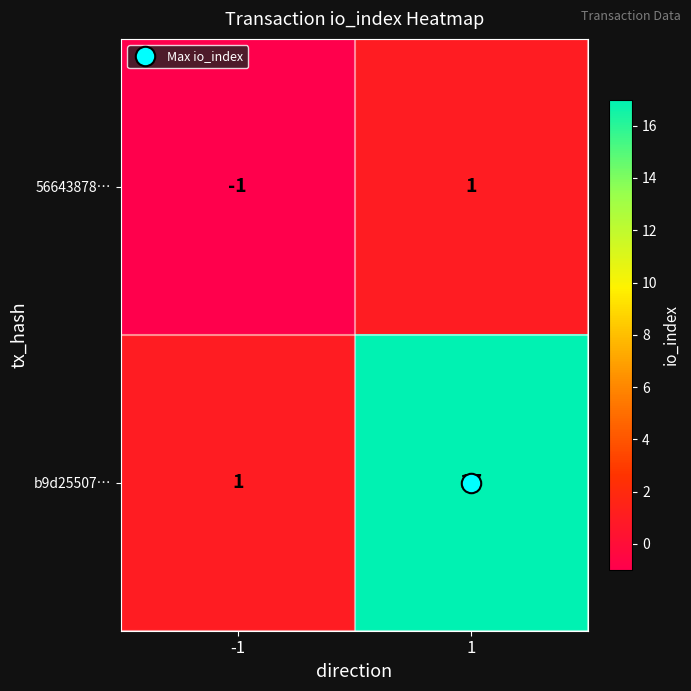

The b9d25507… series shows 17 at 1. True or false?

True